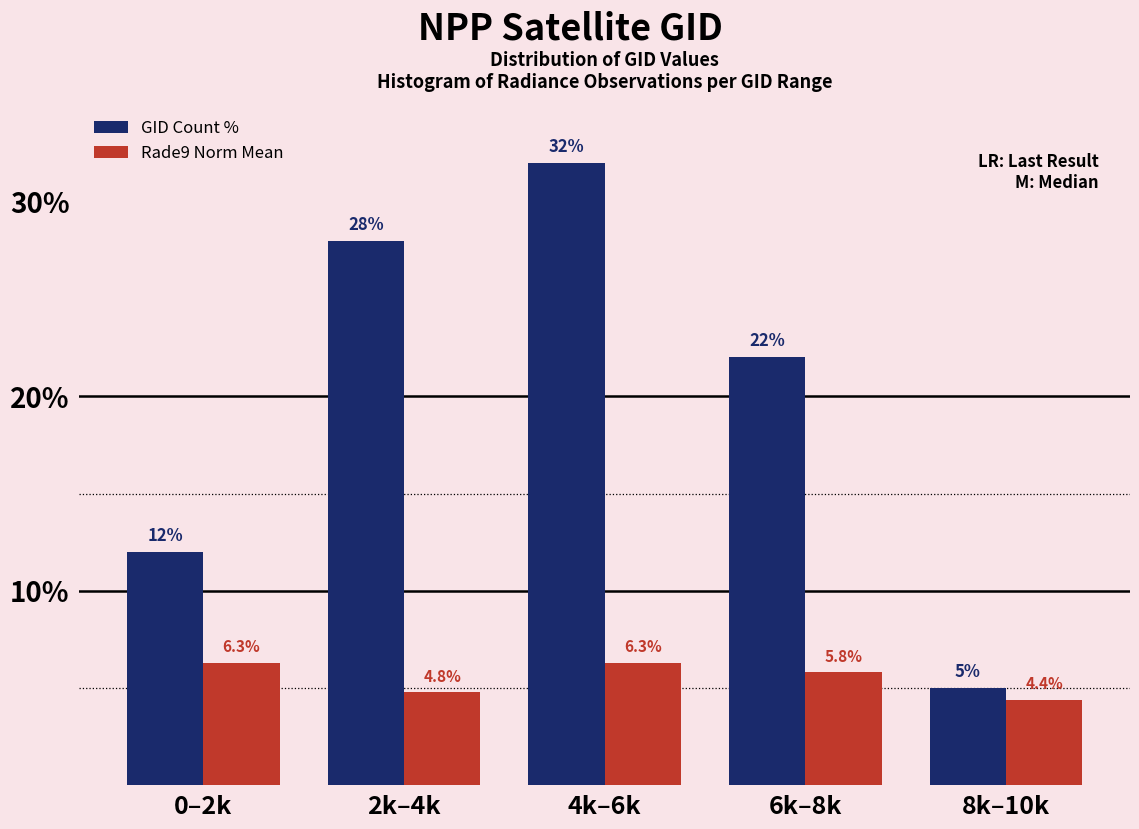

Reading right to left, transcribe all the data shown in this chart.

GID Count %: 8k–10k=5.0	6k–8k=22.0	4k–6k=32.0	2k–4k=28.0	0–2k=12.0
Rade9 Norm Mean: 8k–10k=4.4	6k–8k=5.8	4k–6k=6.3	2k–4k=4.8	0–2k=6.3